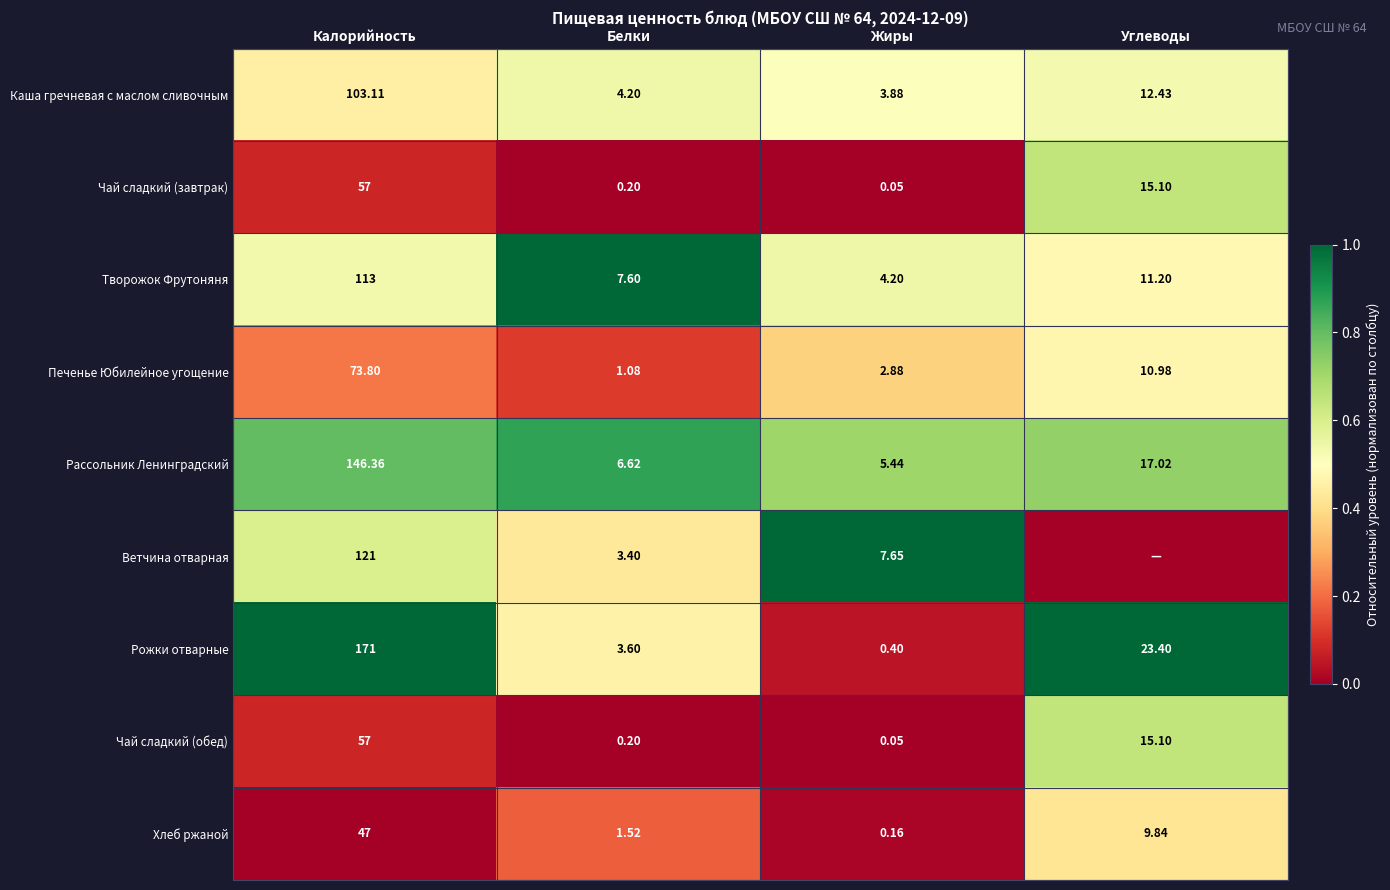

List the labels in order of Чай сладкий (завтрак) value, largest first.

Калорийность, Углеводы, Белки, Жиры